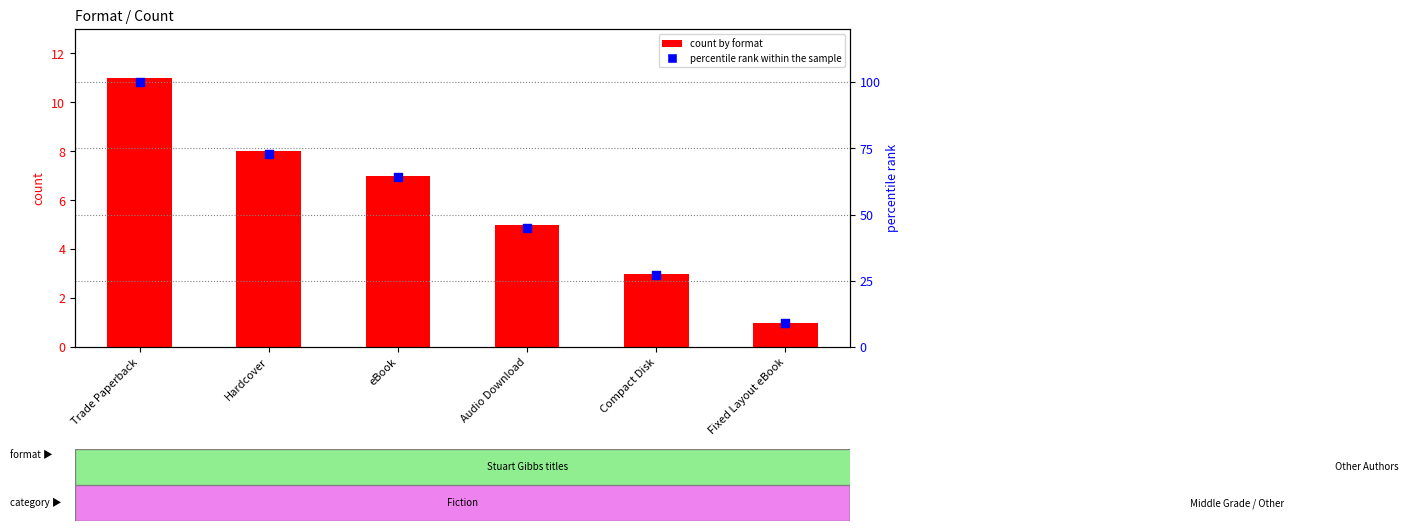

At which category is the sum across all series the highest?

Trade Paperback